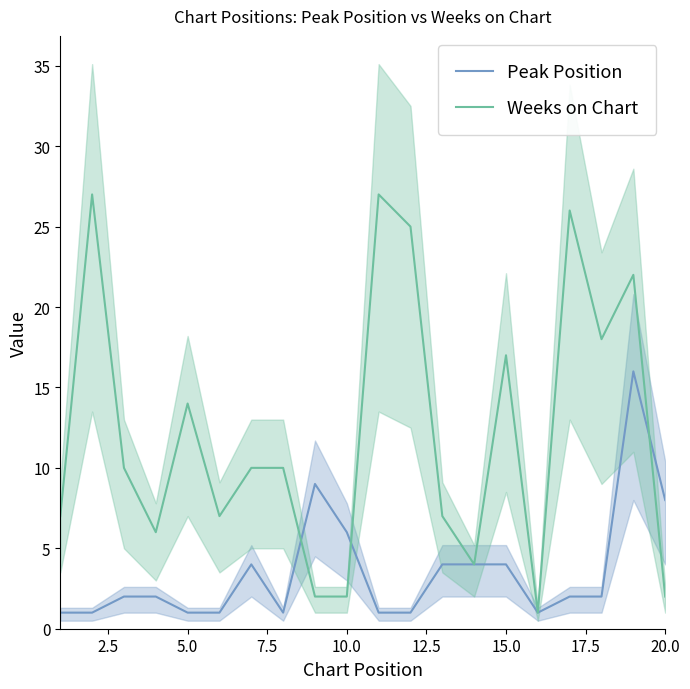

How many lines are shown in the chart?

2